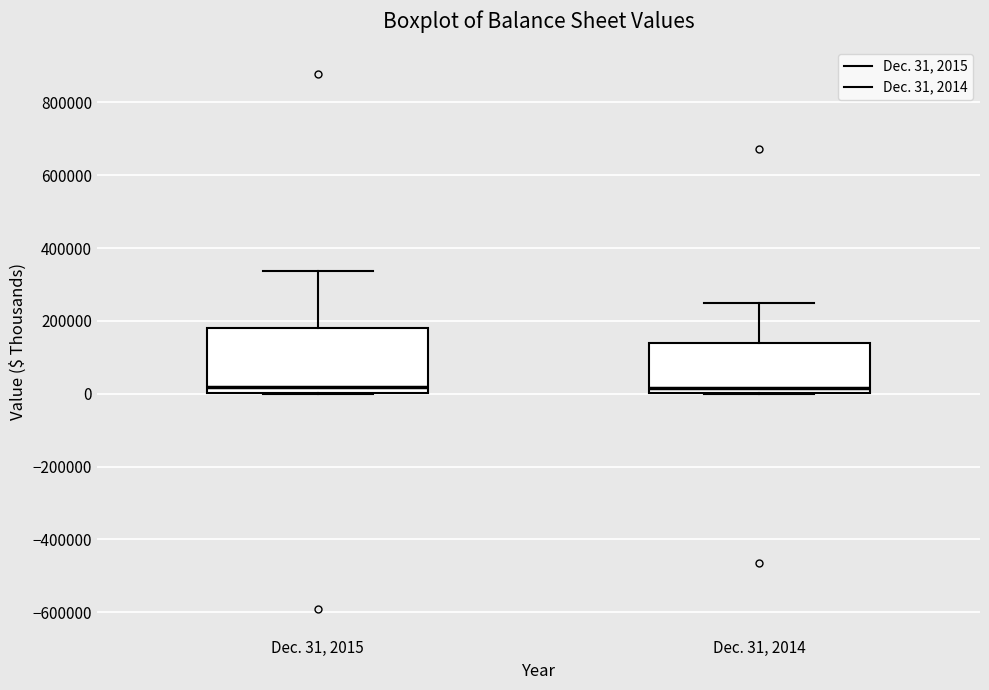

Reading left to right, read every box against the y-axis: the position of its median line, the range the box covers, and the ends of its whiskers. The values are not printed on the chart, so give them approximately, as read against the axis.

Dec. 31, 2015: median 20000, box 0 to 180000, whiskers 0 to 340000
Dec. 31, 2014: median 20000, box 0 to 140000, whiskers 0 to 240000